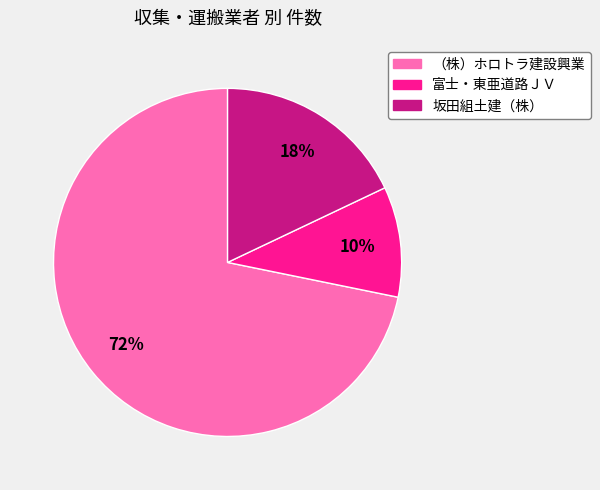

True or false: 坂田組土建（株） accounts for 18% of the total.

True